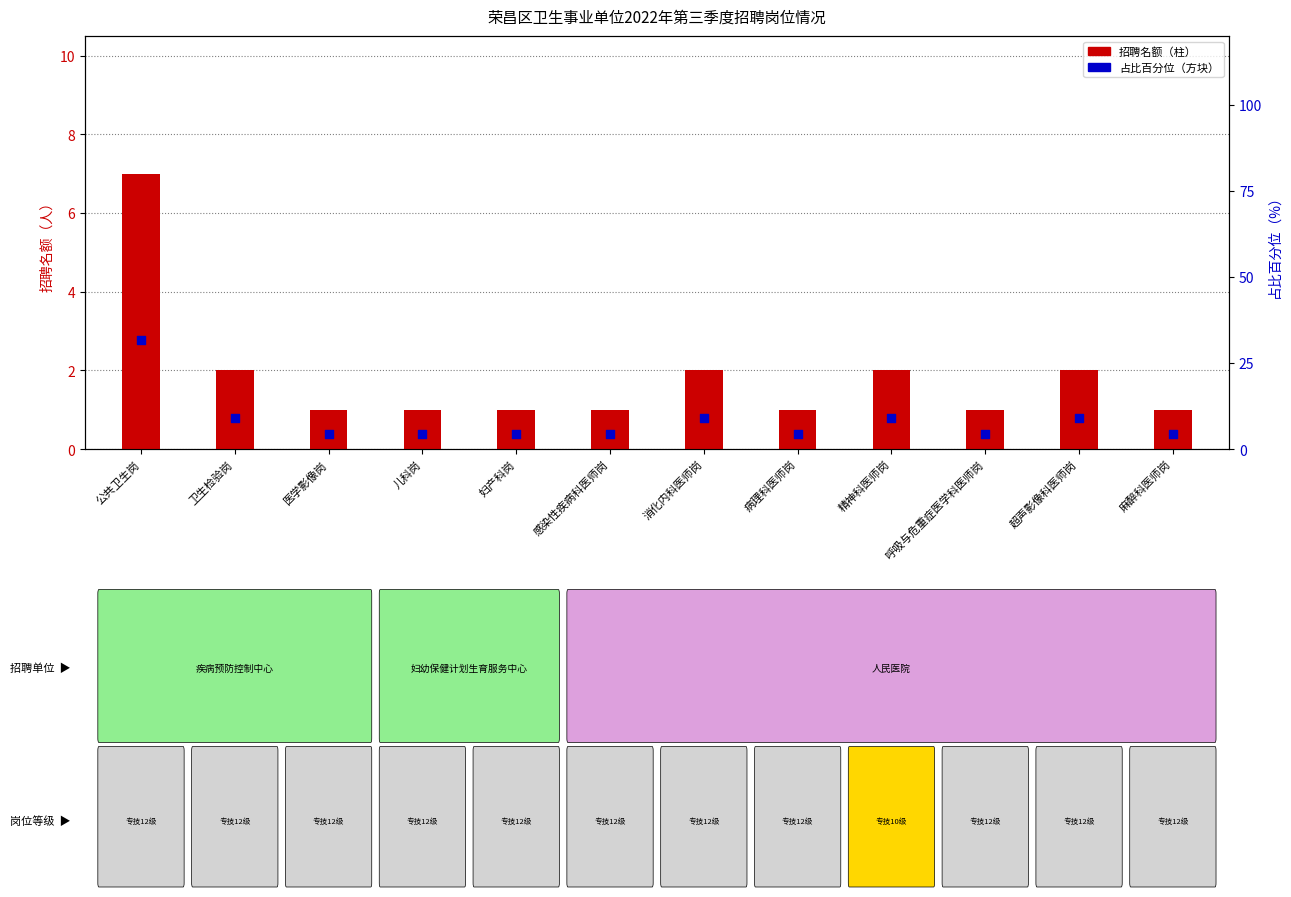

Which series has the largest total across all categories?

占比百分位（%）